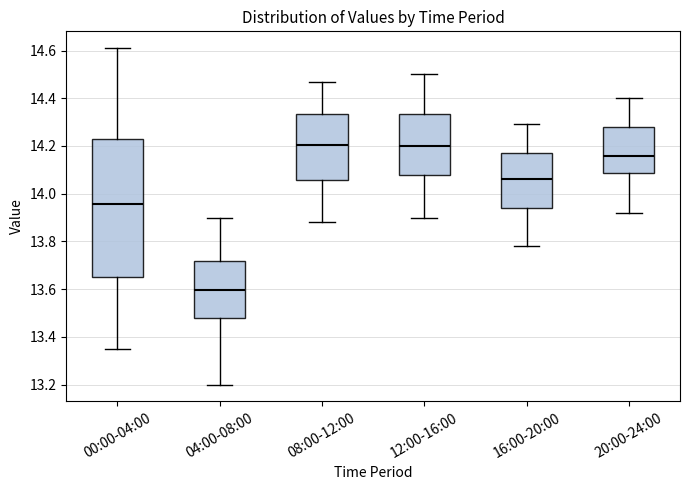

Comparing the boxes themselves (not the whiskers), which one is the tallest?

00:00-04:00